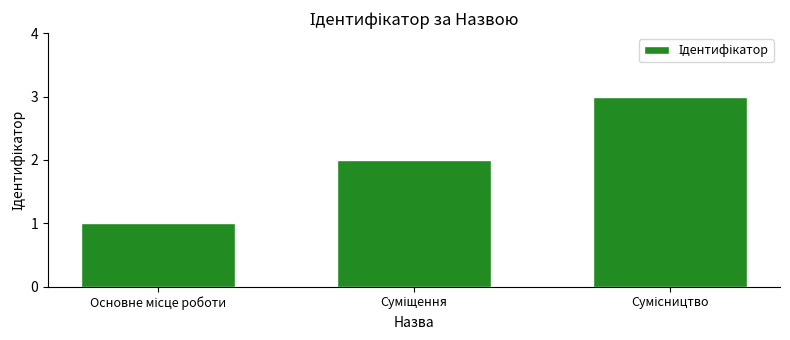

What is the difference between the maximum and minimum values?

2